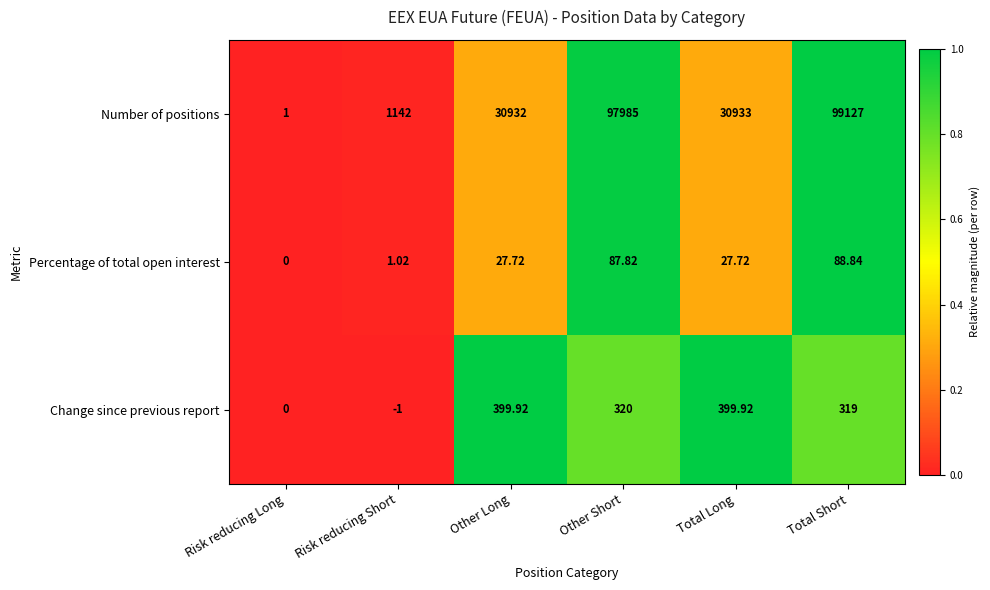

At which label does Number of positions reach its peak?

Total Short